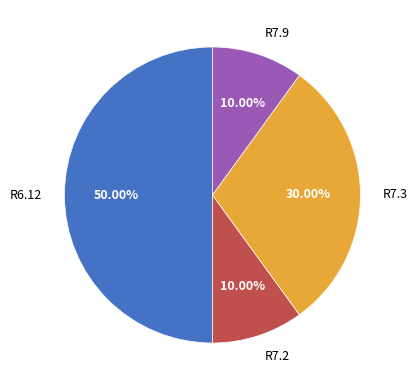

The R7.9 slice represents 1% of the pie. True or false?

False